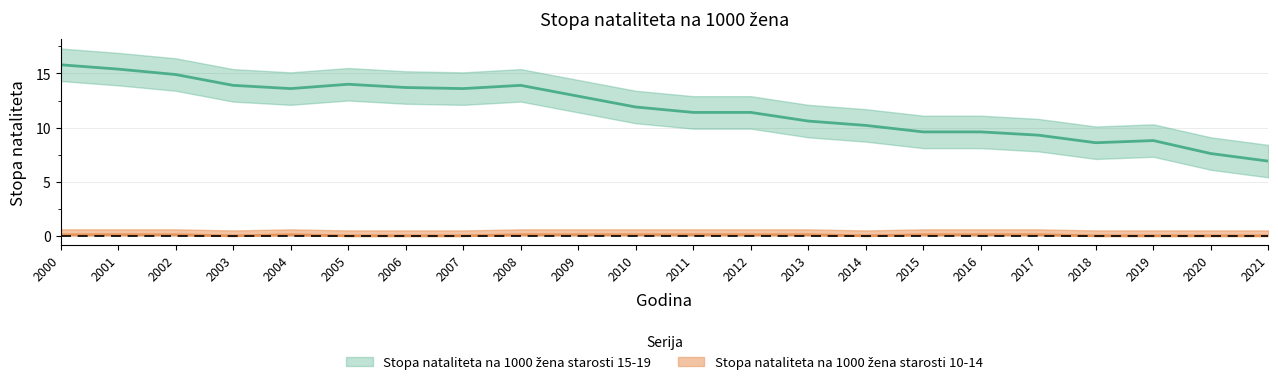

What is the value of the Stopa nataliteta na 1000 žena starosti 15-19 point at the 18th from the left?

9.3